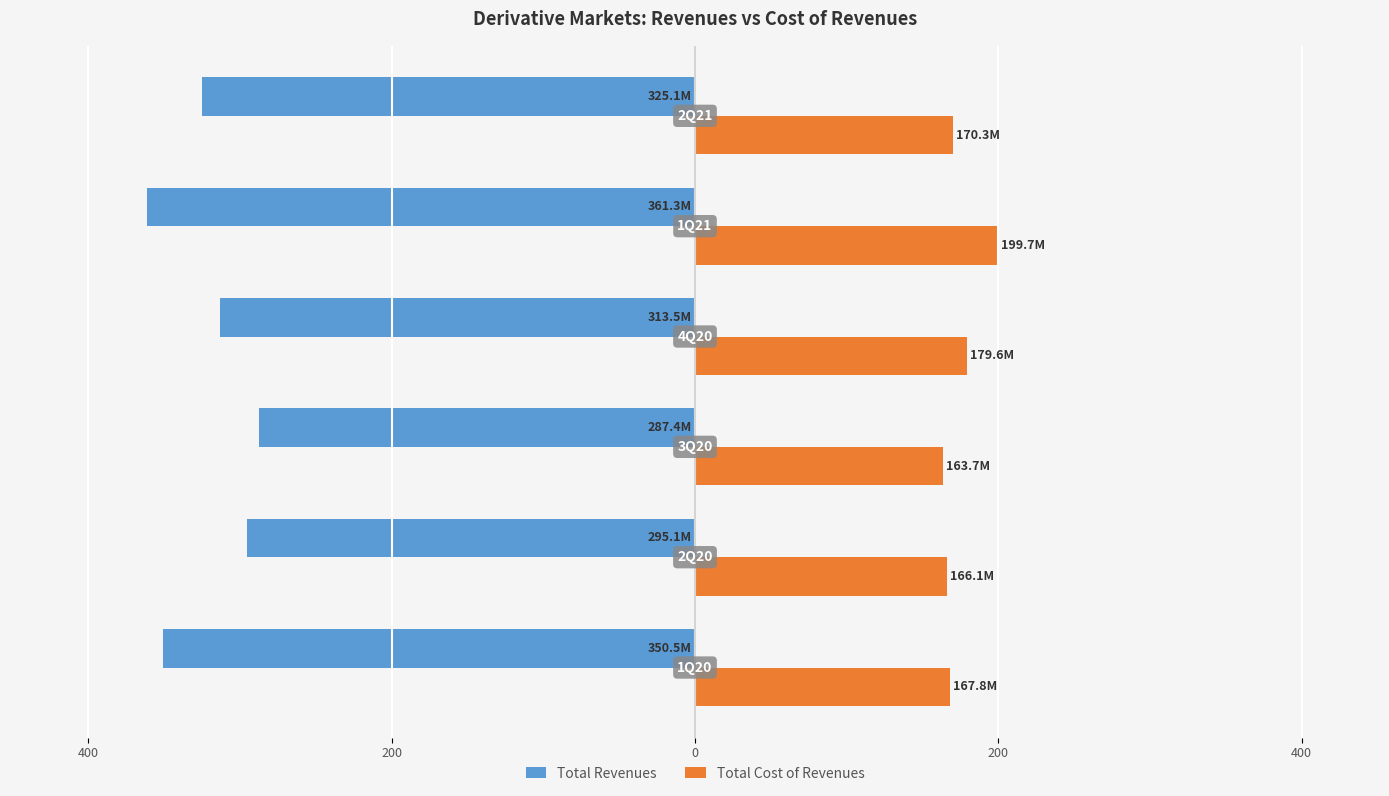

What are all the series names shown in the legend?

Total Revenues, Total Cost of Revenues